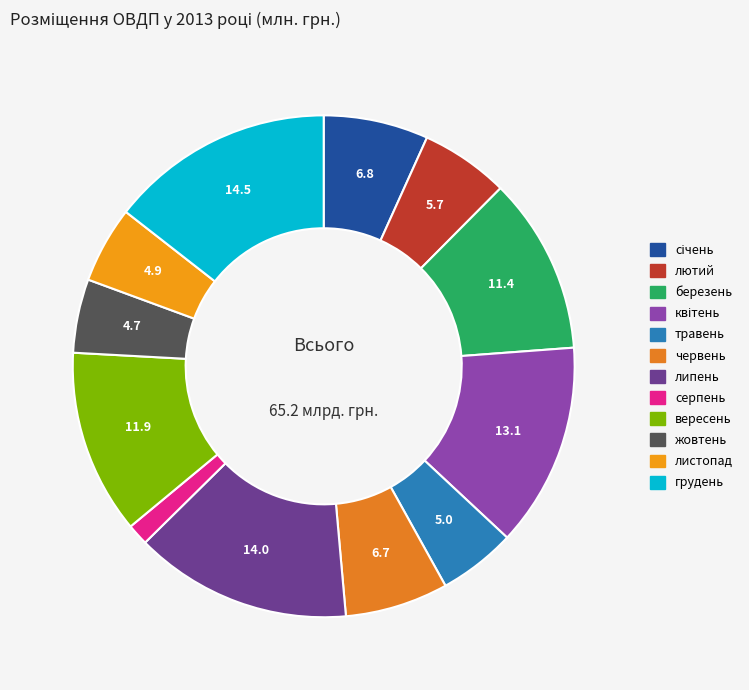

Rank the categories by value from highest to lowest.

грудень, липень, квітень, вересень, березень, січень, червень, лютий, травень, листопад, жовтень, серпень